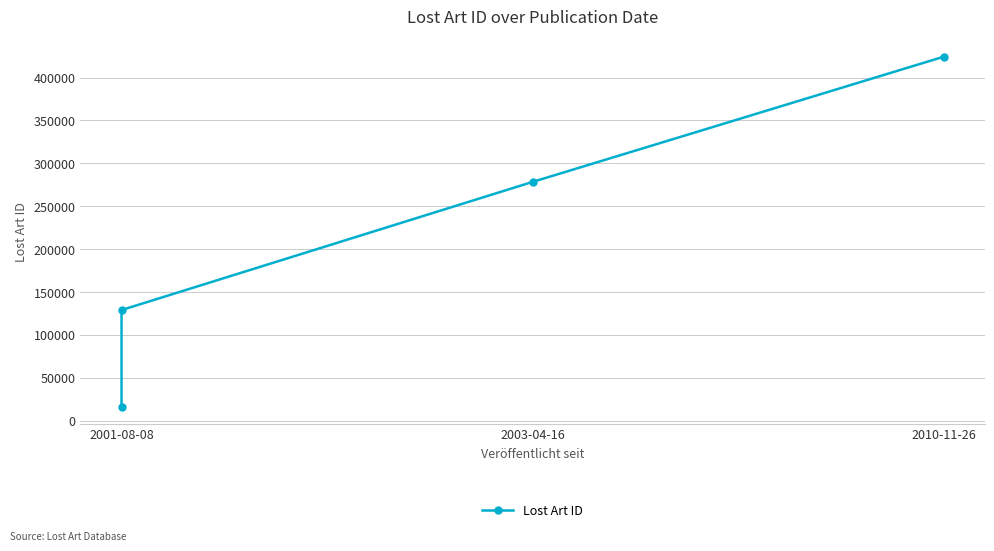

Does the chart have visible grid lines?

Yes